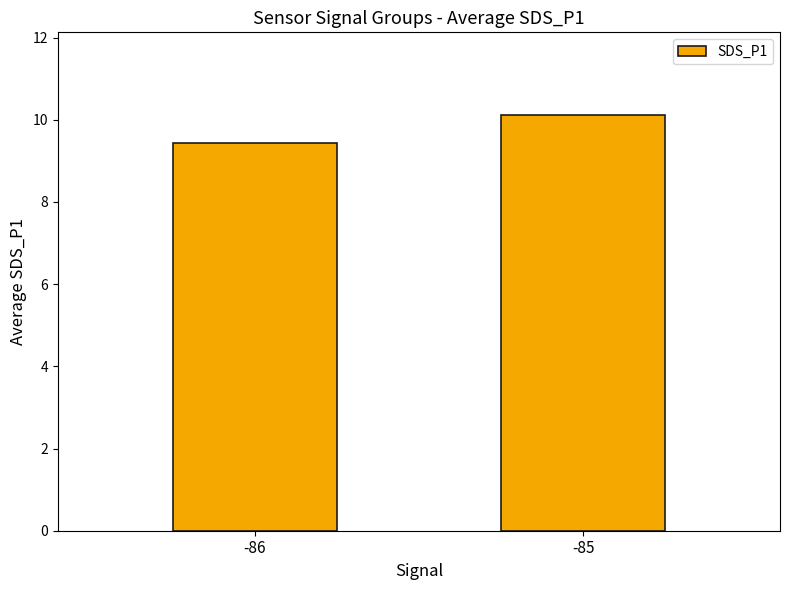

The chart shows a value of 15.2 at -86. True or false?

False